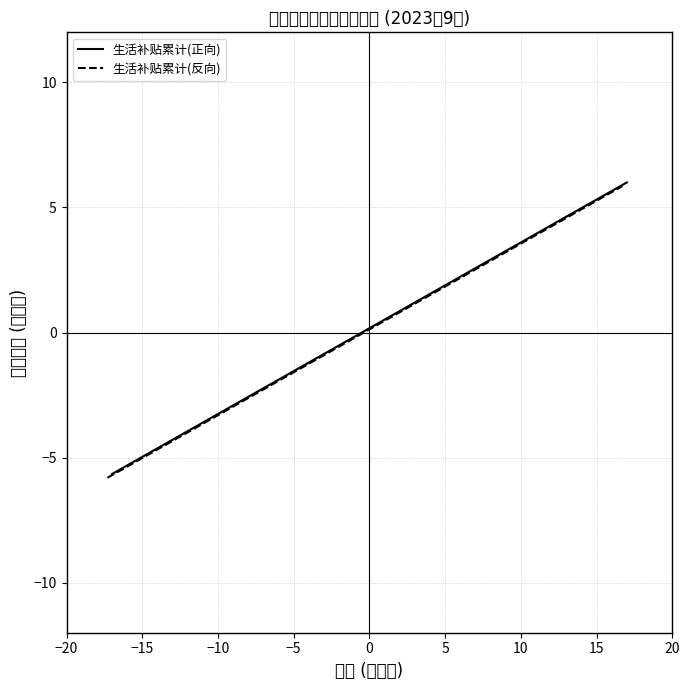

What is the minimum value for 生活补贴累计(反向)?

-5.8